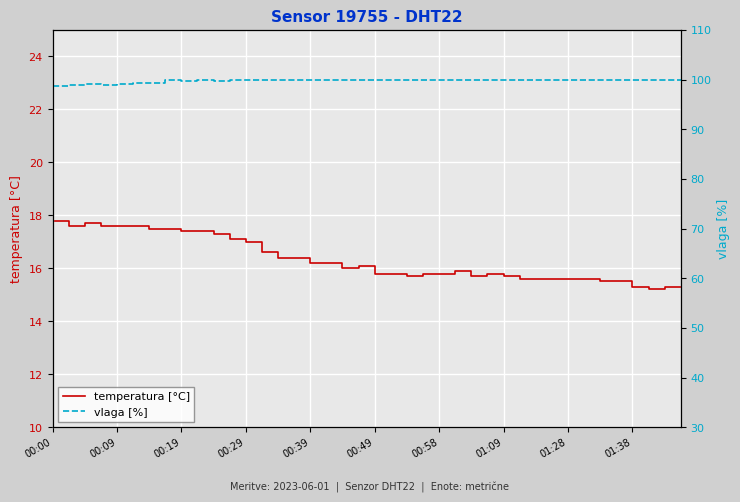

How many data points in vlaga [%] are less than 99?

3